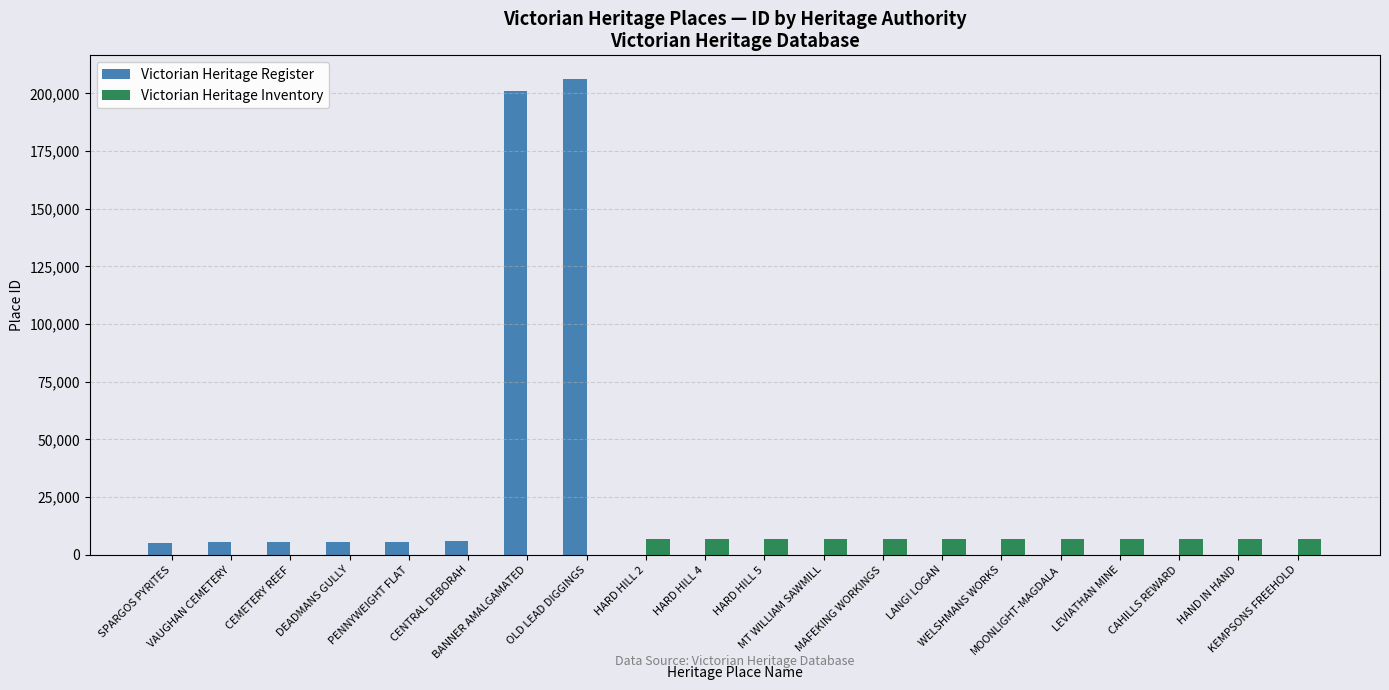

What is the sum of all Victorian Heritage Register values?

440094